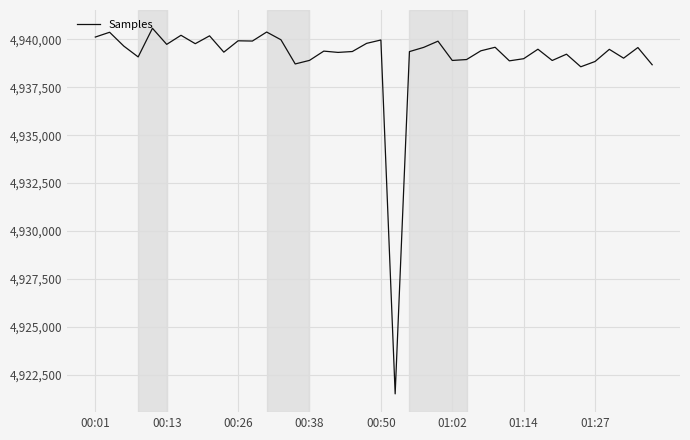

What is the difference between the maximum and minimum values?

19094